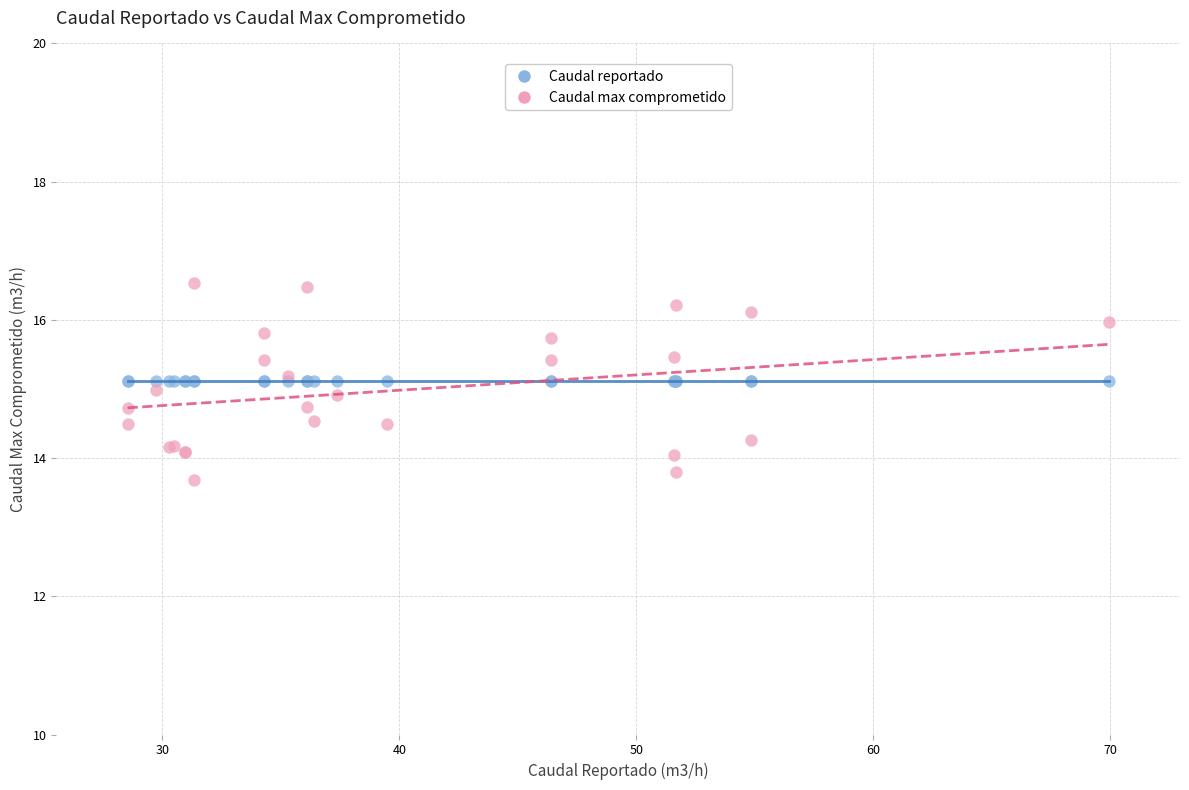

Which series reaches the maximum Y coordinate?

Caudal max comprometido